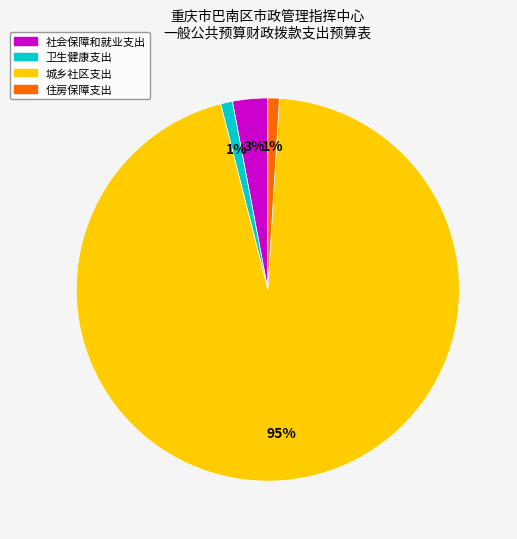

Which slice is the largest?

城乡社区支出